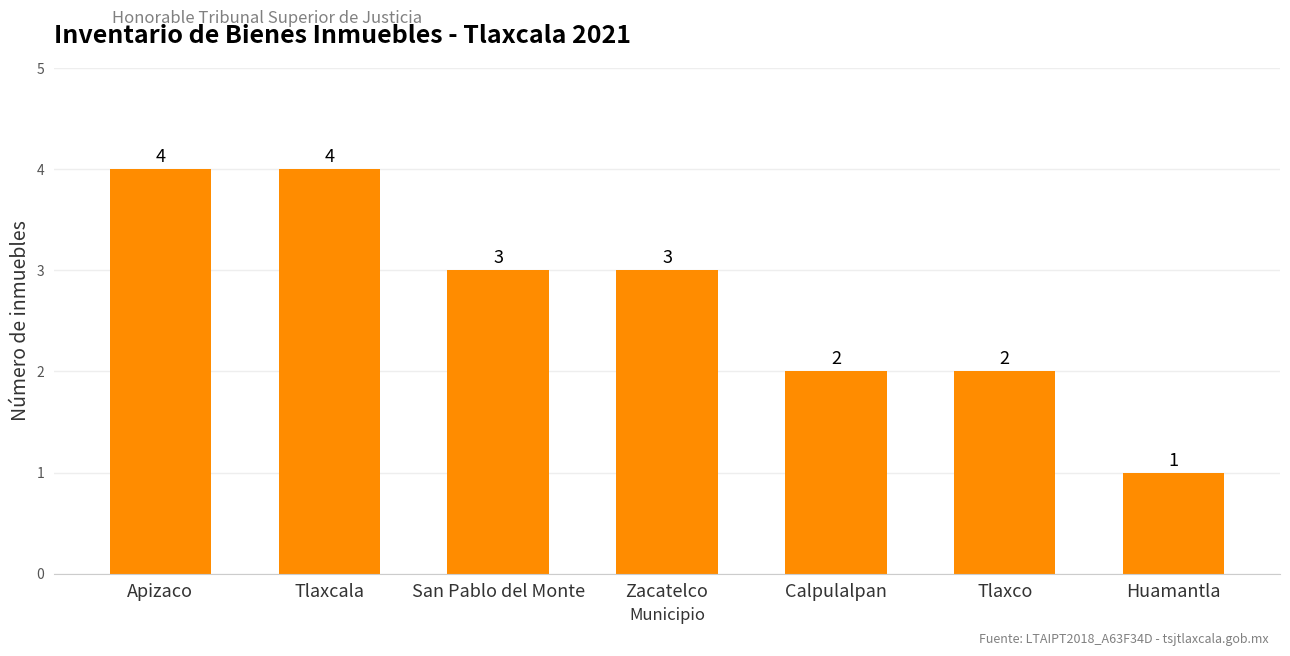

What is the label of the 6th bar from the left?

Tlaxco